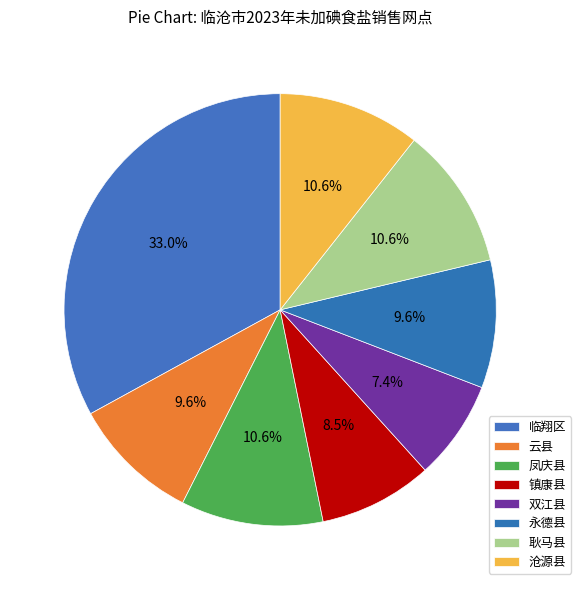

How many segments does this pie chart have?

8